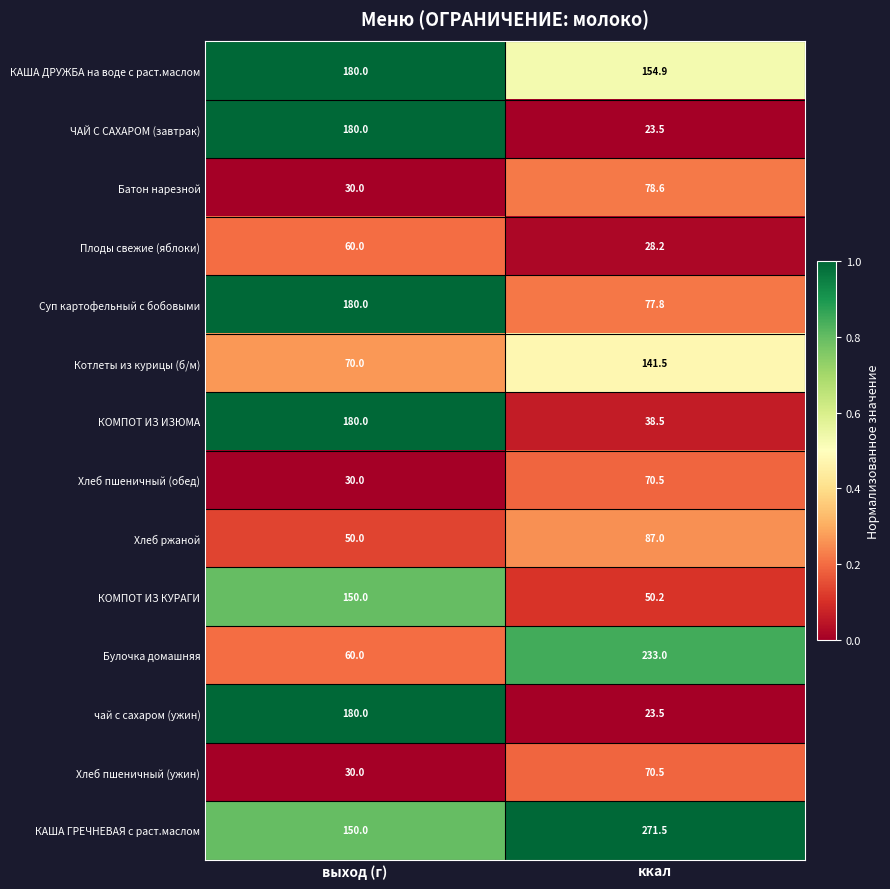

Is it true that КОМПОТ ИЗ ИЗЮМА equals 180.0 at выход (г)?

True